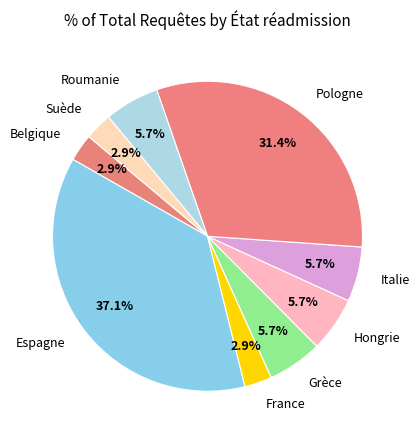

Is there a majority slice in this chart?

No